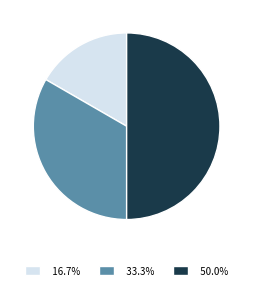

How many segments does this pie chart have?

3